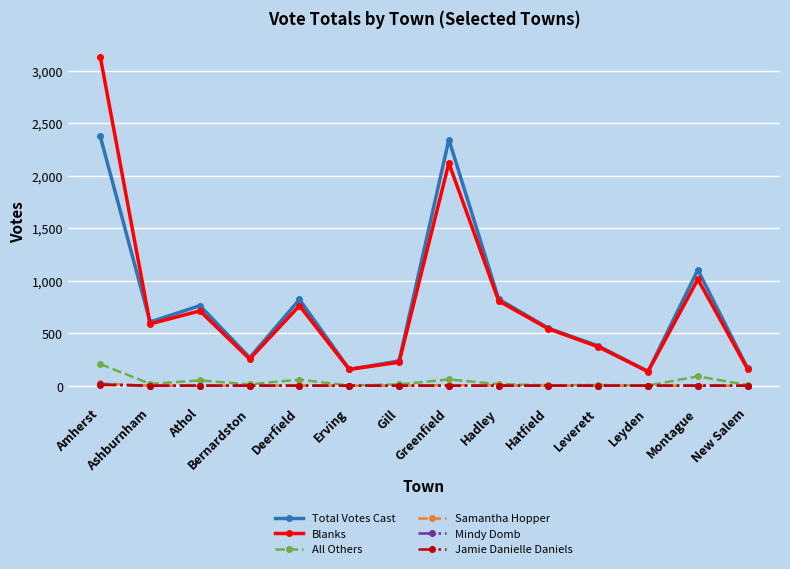

At which label is Blanks closest to 1632?

Greenfield